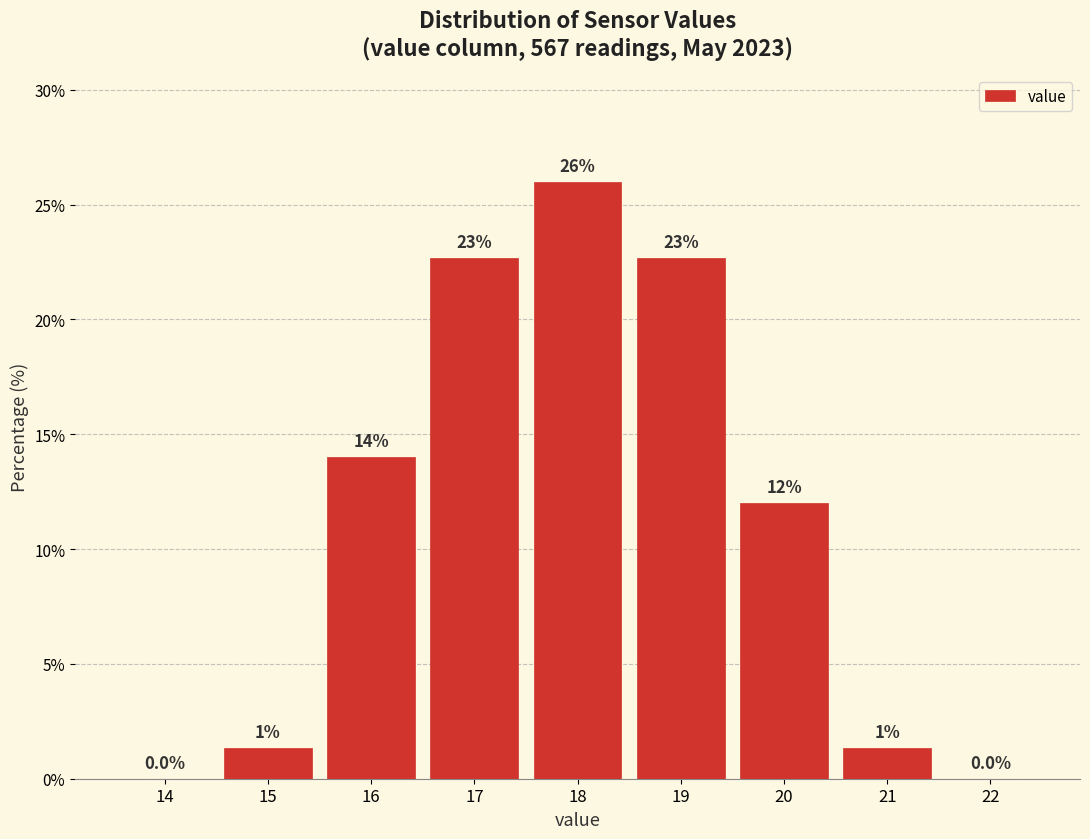

What is the ratio of the value at 15 to the value at 21?

1.0